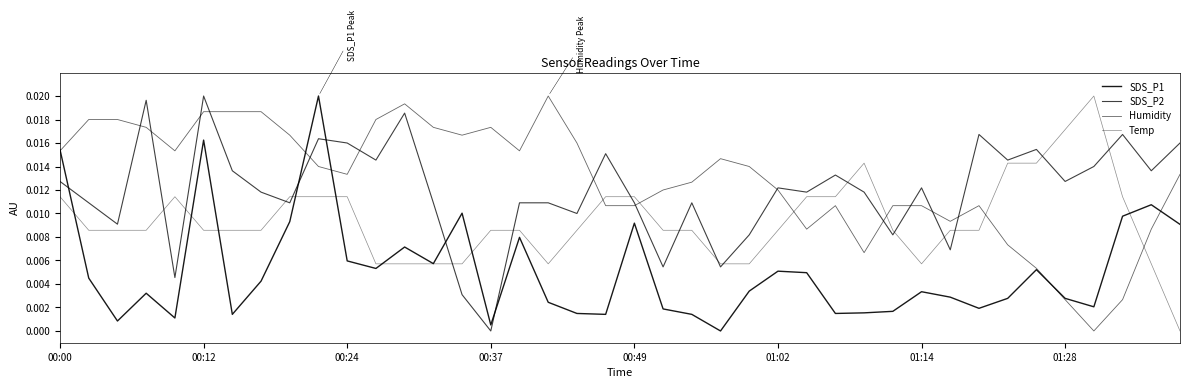

Which series has the widest spread of values?

SDS_P1